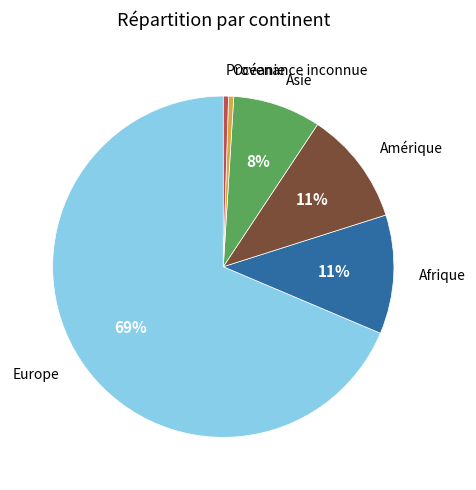

To the nearest percent, what is the average slice percentage?

17%